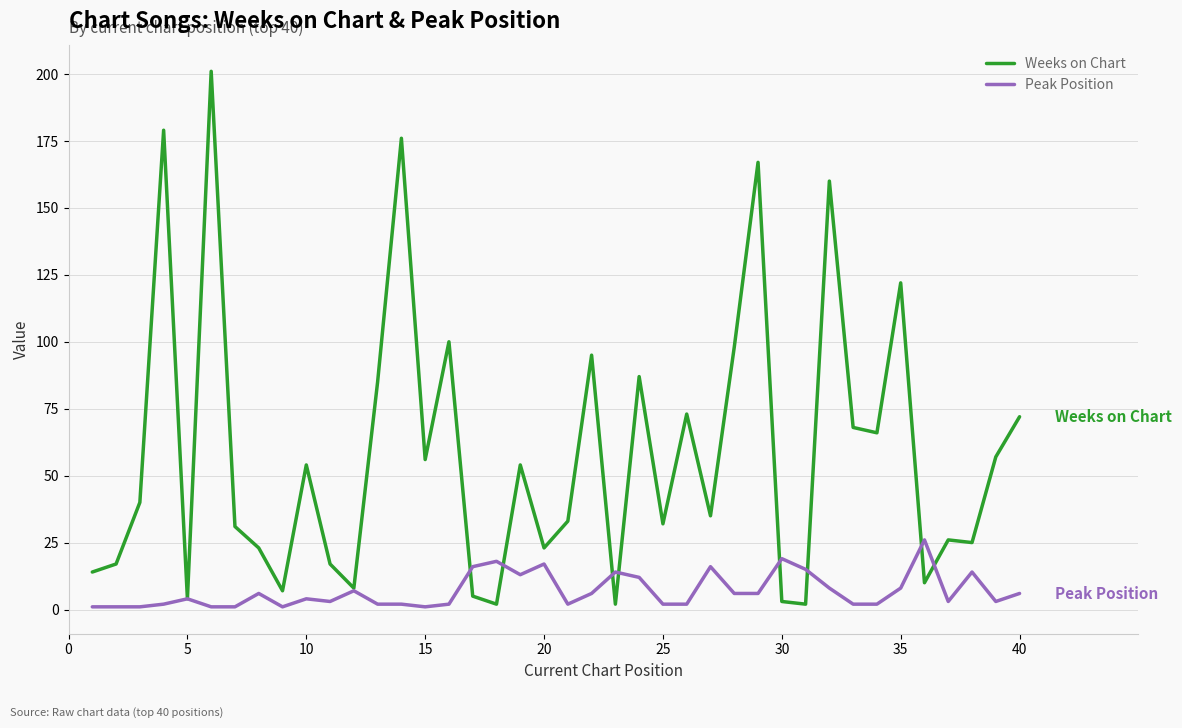

Which series has the largest range (max minus min)?

Weeks on Chart